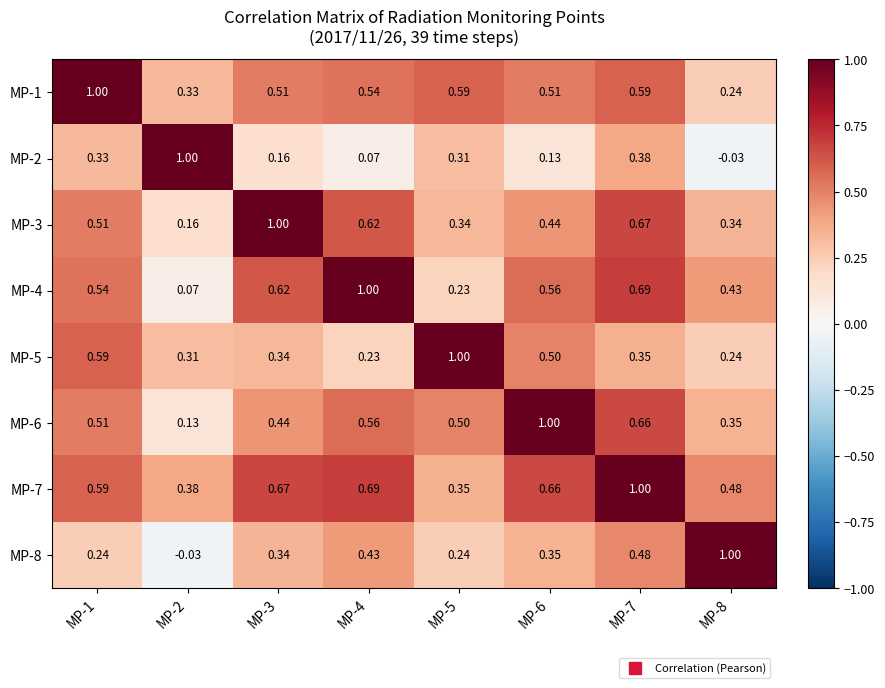

Is the value of MP-7 at MP-2 greater than the value of MP-4 at MP-3?

No